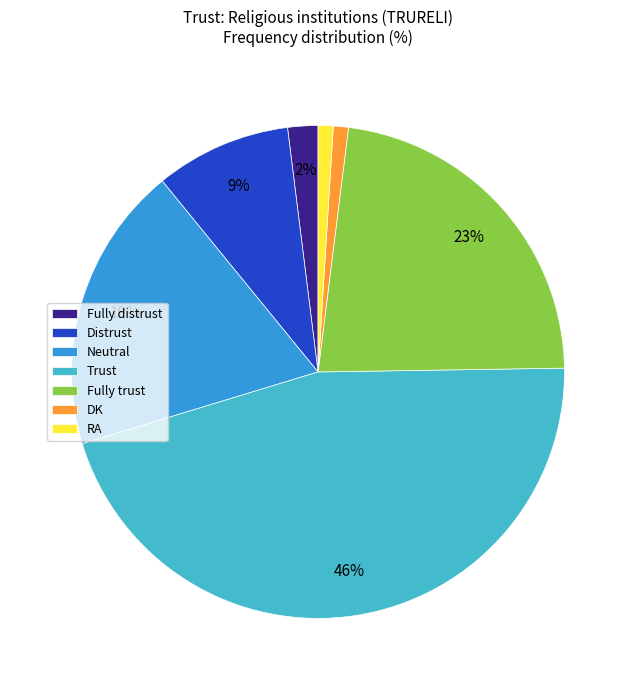

Which category has the biggest portion of the pie?

Trust